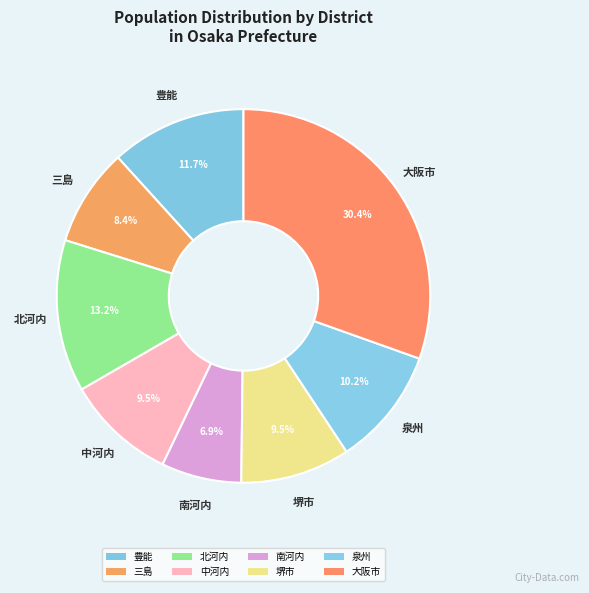

To the nearest percent, what is the difference between the largest and smallest slice percentages?

24%